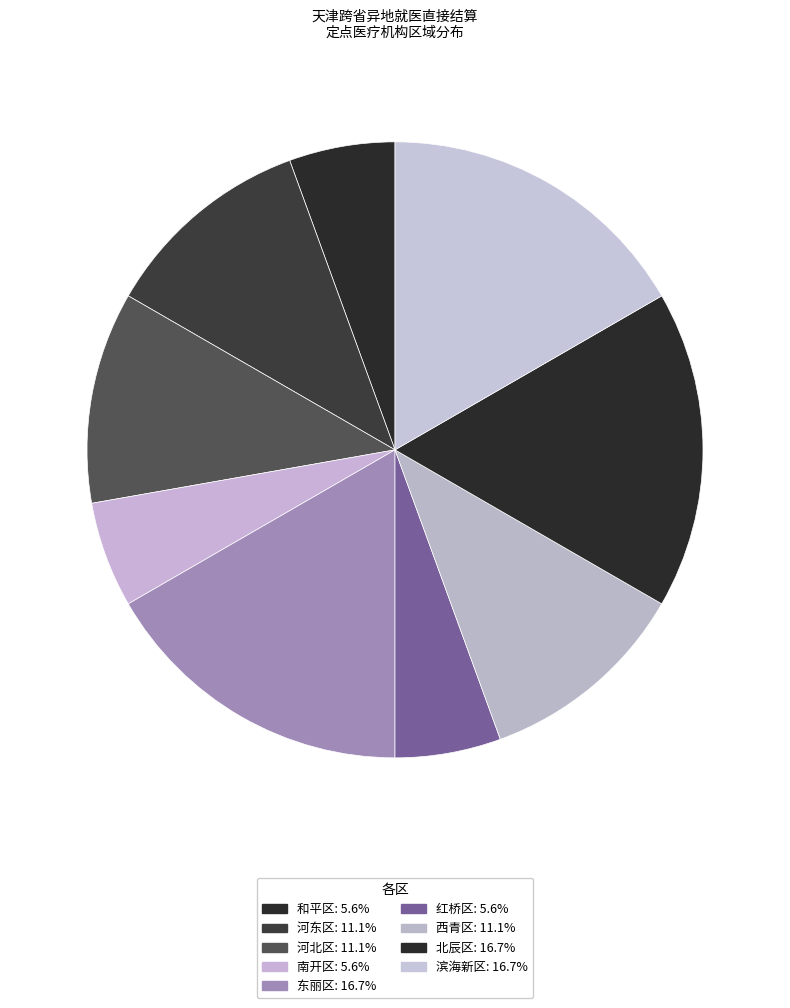

Is there any slice that represents more than half of the pie?

No